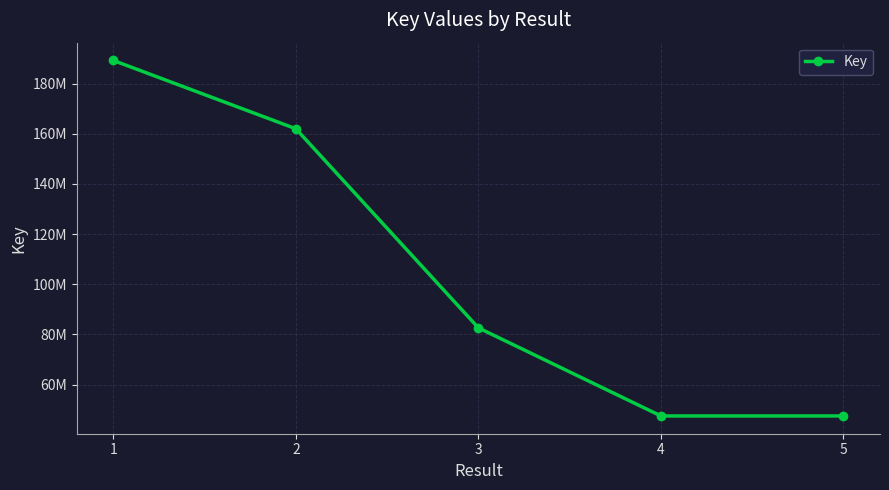

The chart shows a value of 139757754 at 3. True or false?

False